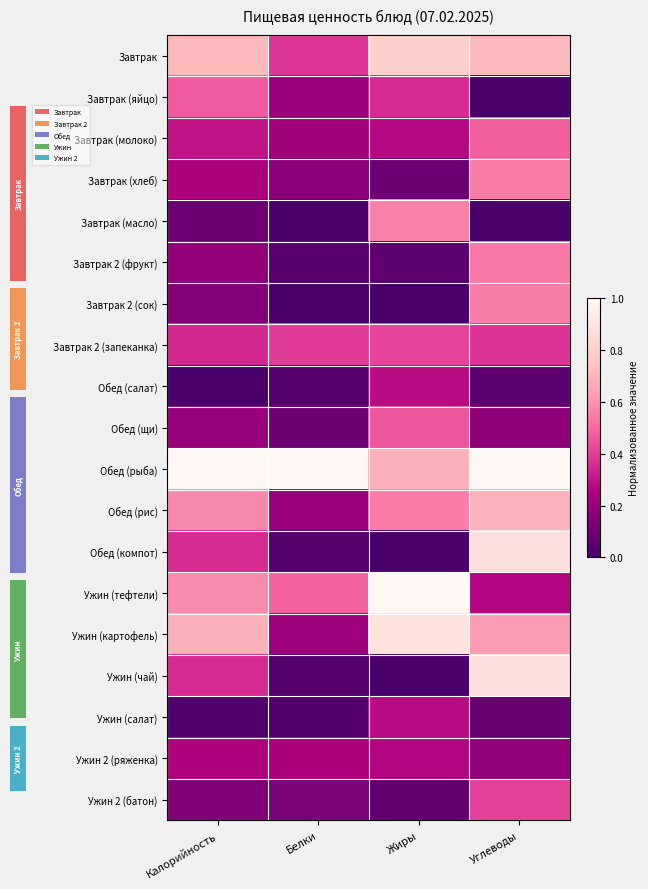

What is the average value of the Ужин (чай) series?

0.3